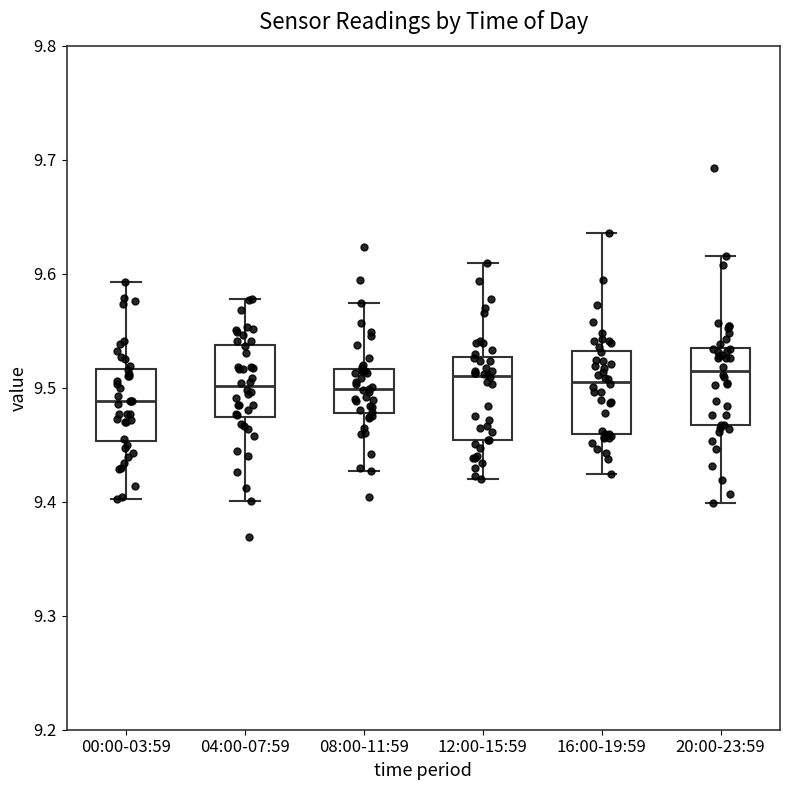

Reading left to right, transcribe this box plot: for each box, give where its median line is, the range the box spans, and where its two whiskers end, as read against the y-axis. The values are not printed on the chart, so give them approximately, as read against the axis.

00:00-03:59: median 9.49, box 9.45 to 9.52, whiskers 9.40 to 9.59
04:00-07:59: median 9.50, box 9.47 to 9.54, whiskers 9.40 to 9.58
08:00-11:59: median 9.50, box 9.48 to 9.52, whiskers 9.43 to 9.57
12:00-15:59: median 9.51, box 9.45 to 9.53, whiskers 9.42 to 9.61
16:00-19:59: median 9.51, box 9.46 to 9.53, whiskers 9.42 to 9.64
20:00-23:59: median 9.51, box 9.47 to 9.54, whiskers 9.40 to 9.62